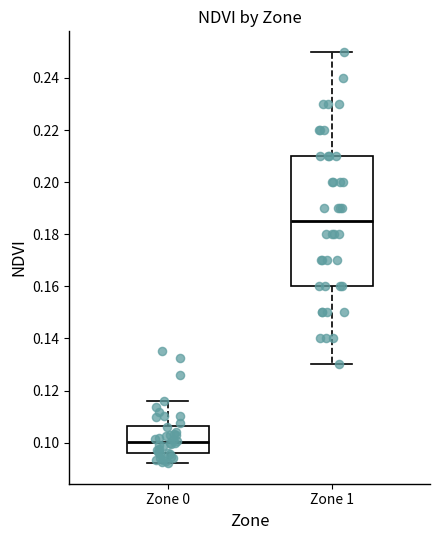

Reading left to right, read every box against the y-axis: the position of its median line, the range the box covers, and the ends of its whiskers. The values are not printed on the chart, so give them approximately, as read against the axis.

Zone 0: median 0.100, box 0.096 to 0.106, whiskers 0.092 to 0.116
Zone 1: median 0.186, box 0.160 to 0.210, whiskers 0.130 to 0.250